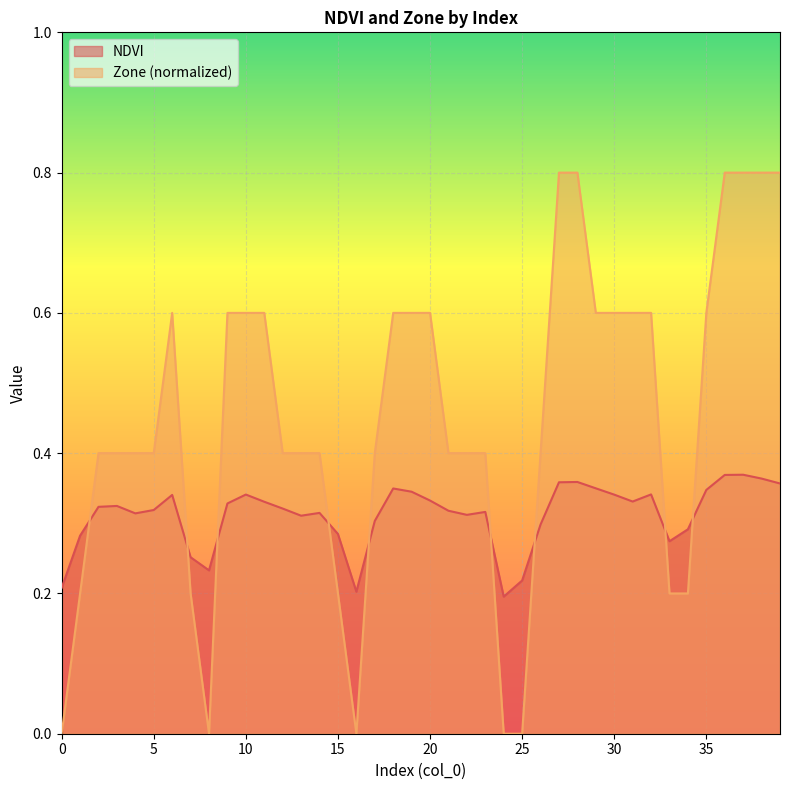

In Zone, how many points are higher than both neighbors (excluding endpoints)?

1